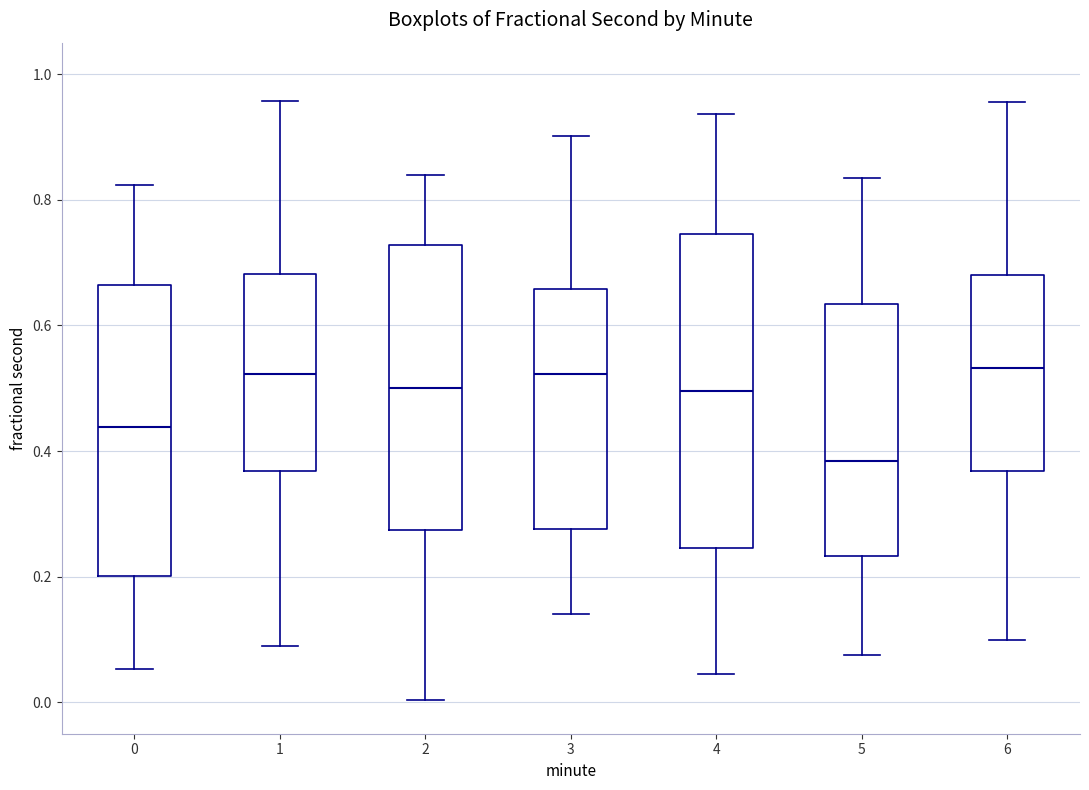

Reading left to right, read every box against the y-axis: the position of its median line, the range the box covers, and the ends of its whiskers. The values are not printed on the chart, so give them approximately, as read against the axis.

0: median 0.44, box 0.20 to 0.66, whiskers 0.06 to 0.82
1: median 0.52, box 0.36 to 0.68, whiskers 0.08 to 0.96
2: median 0.50, box 0.28 to 0.72, whiskers 0.00 to 0.84
3: median 0.52, box 0.28 to 0.66, whiskers 0.14 to 0.90
4: median 0.50, box 0.24 to 0.74, whiskers 0.04 to 0.94
5: median 0.38, box 0.24 to 0.64, whiskers 0.08 to 0.84
6: median 0.54, box 0.36 to 0.68, whiskers 0.10 to 0.96